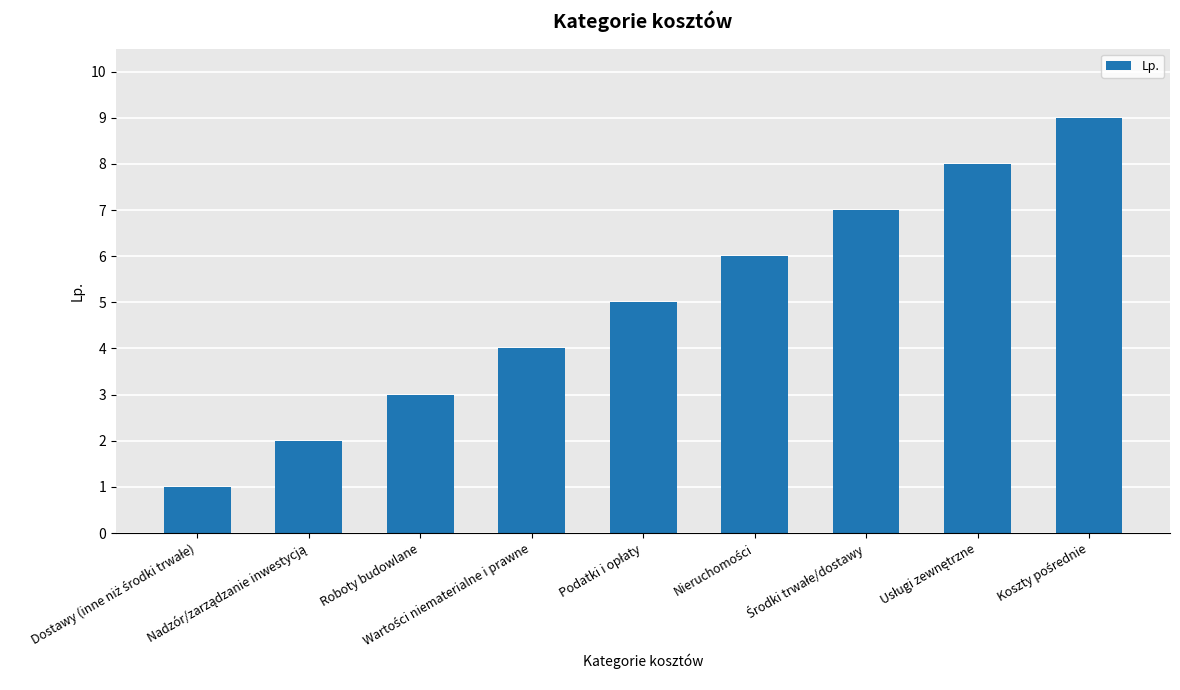

What is the greatest value displayed?

9